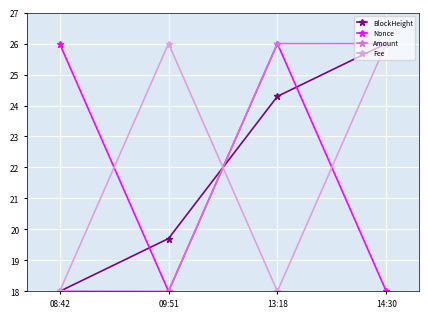

What is the maximum value for BlockHeight?

26.0